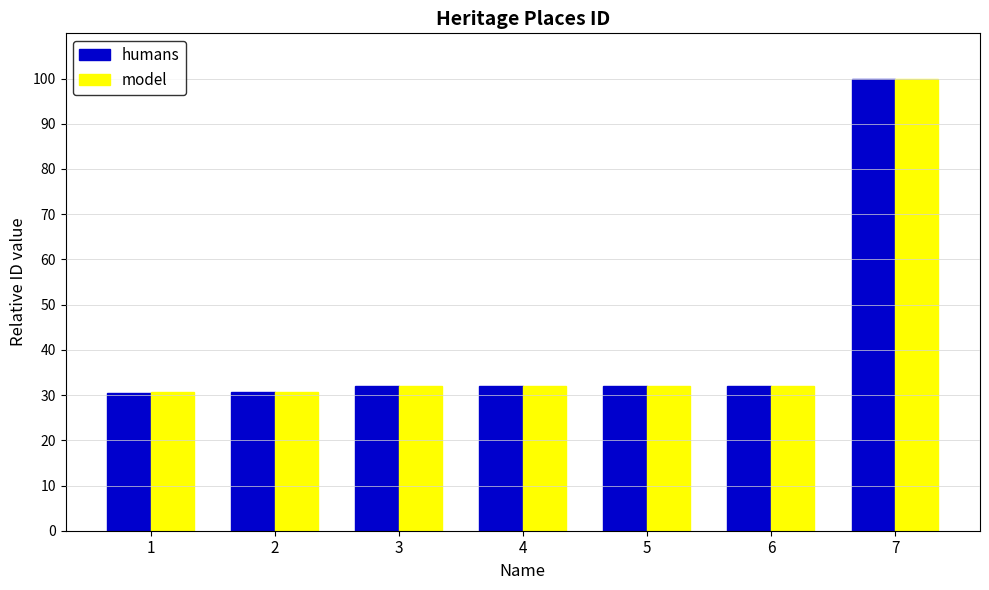

What is the total value across all series at 2?

61.2